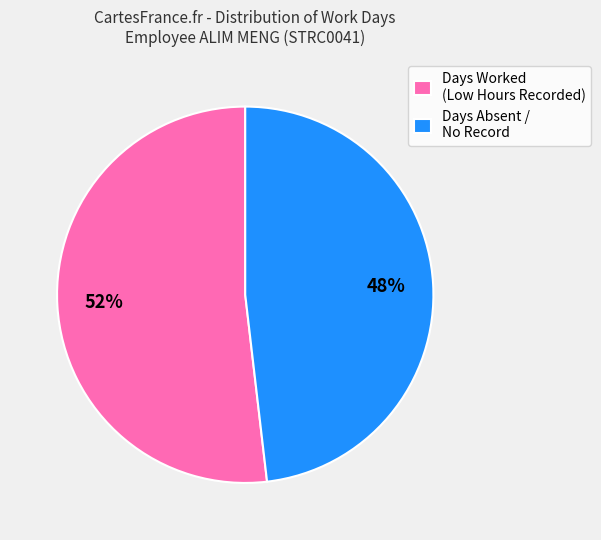

Is Days Worked (Low Hours Recorded) the majority of the pie?

Yes